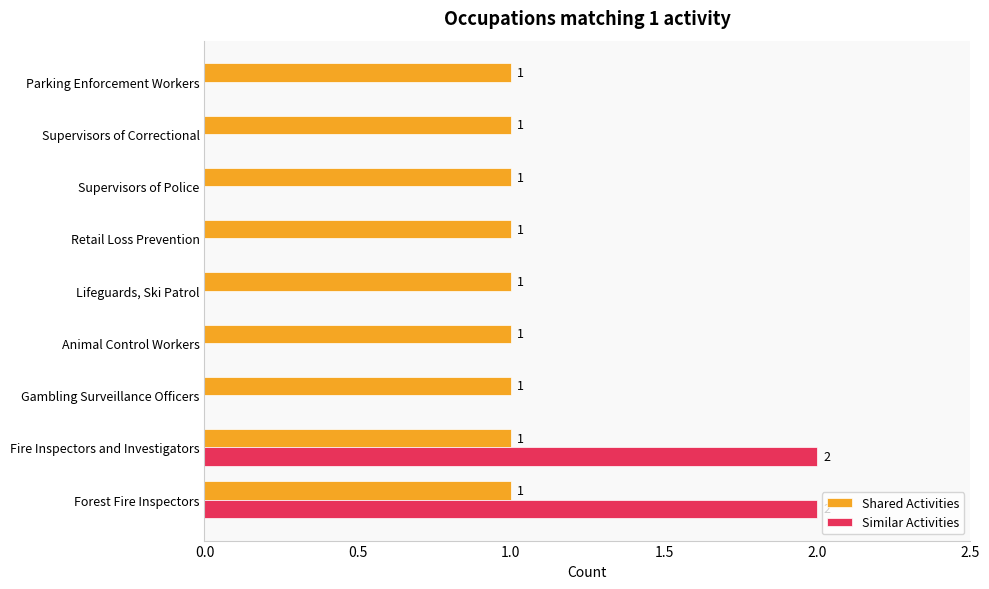

Which series changed the most between Fire Inspectors and Investigators and Supervisors of Correctional?

Similar Activities